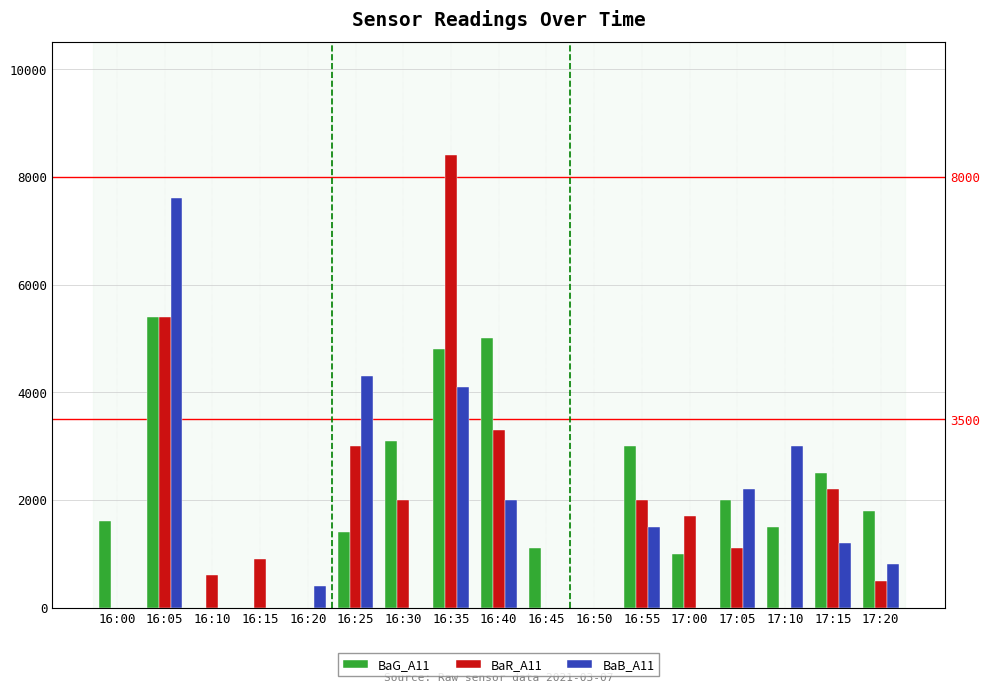

What is the difference between the highest and lowest values at 16:55?

1500.0